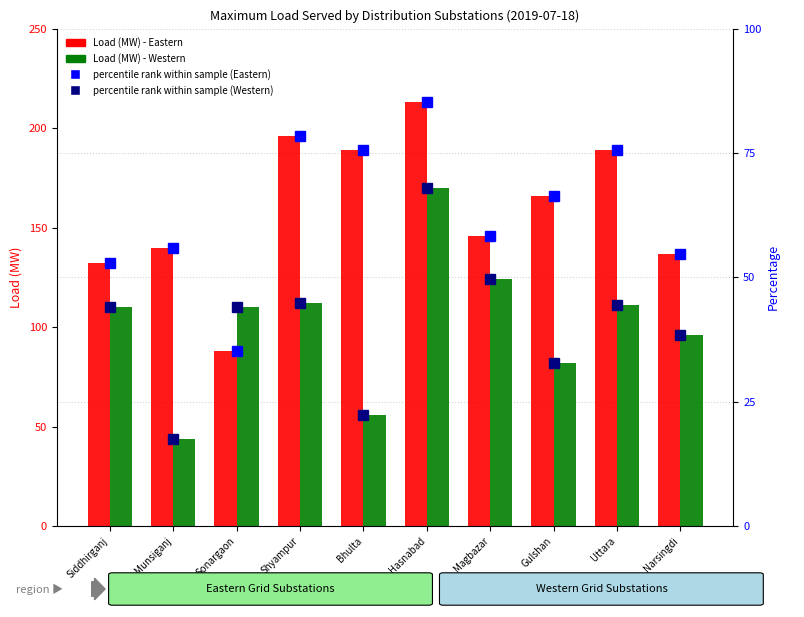

At Uttara, list the series in order from smallest to largest.

percentile rank (Western), percentile rank (Eastern), Load (MW) - Western, Load (MW) - Eastern